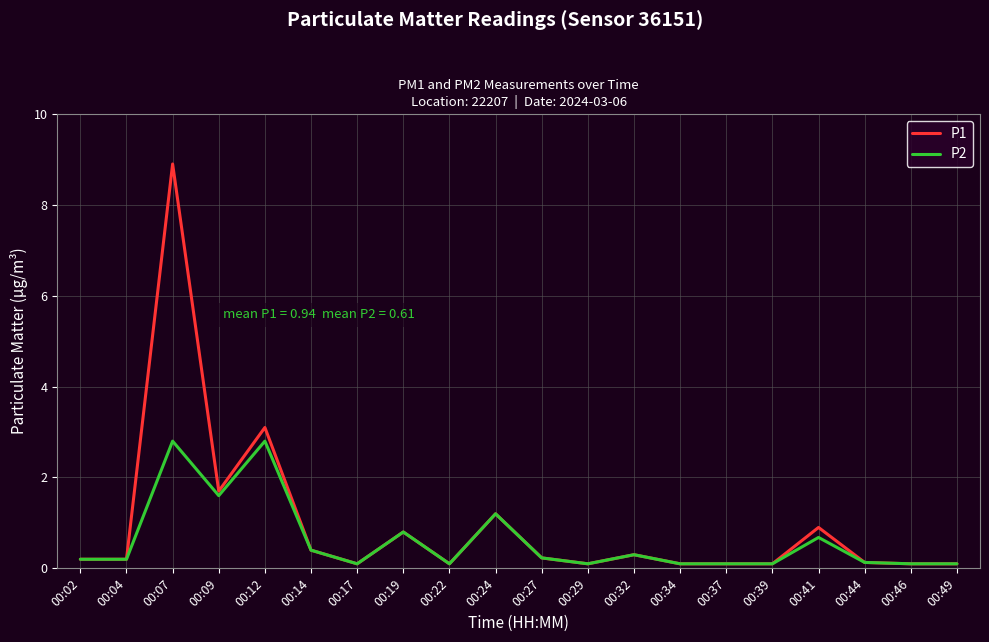

Does the chart display data point markers on the line(s)?

No